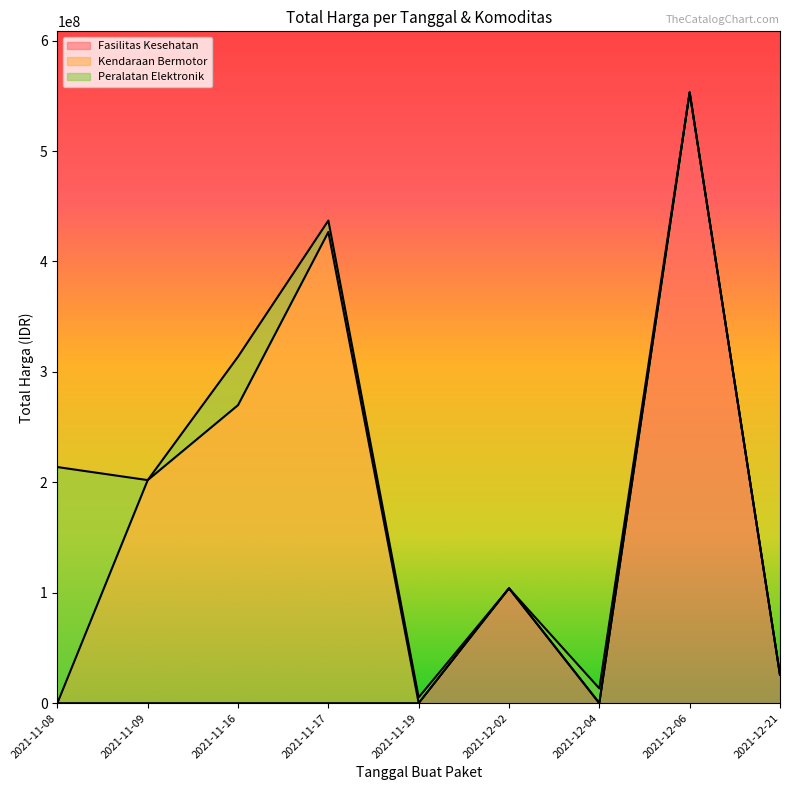

At which label is the value closest to 214649980?

2021-11-08